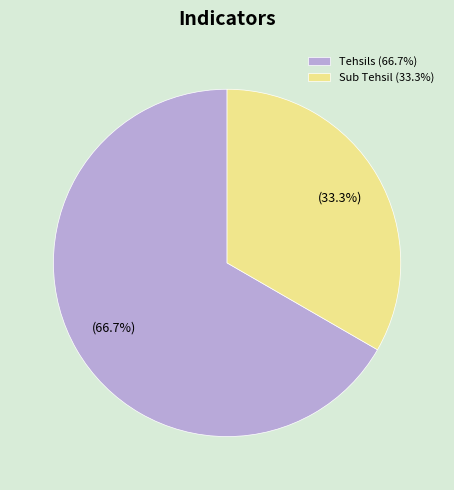

Count the number of slices in the pie.

2